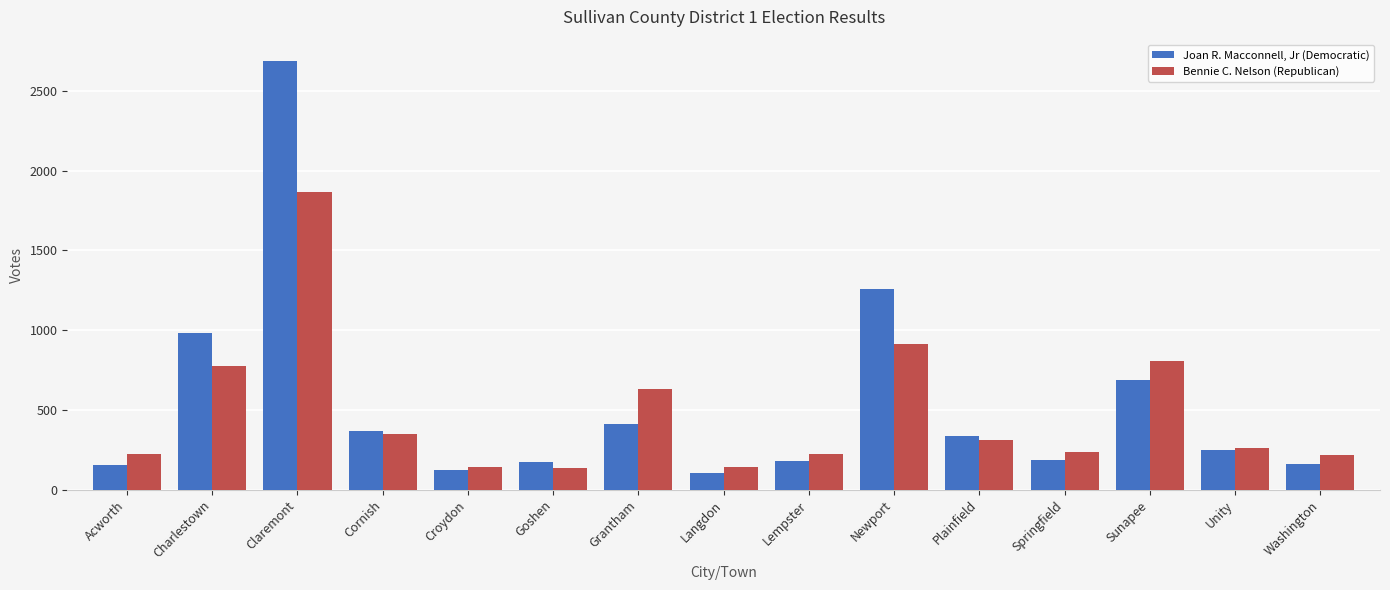

What is the value of the Bennie C. Nelson (Republican) bar at the 14th from the left?

259